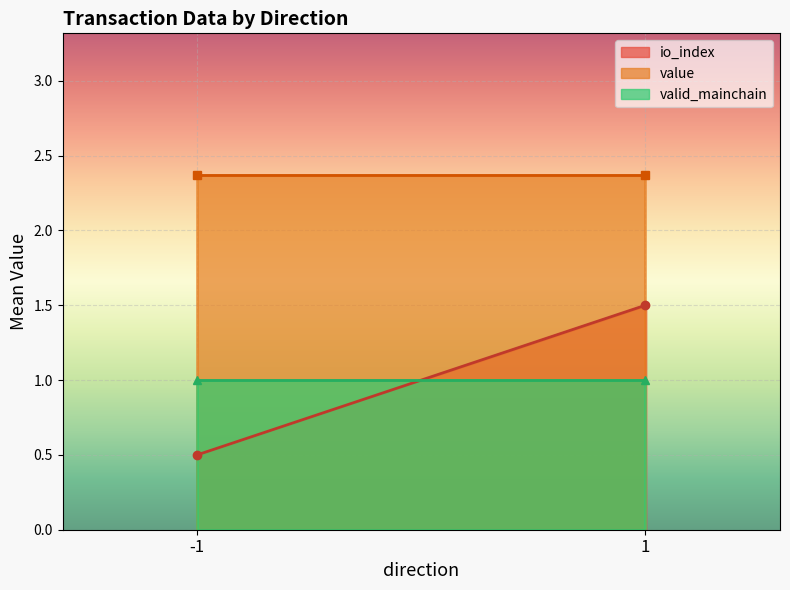

At which label is value closest to 2?

-1